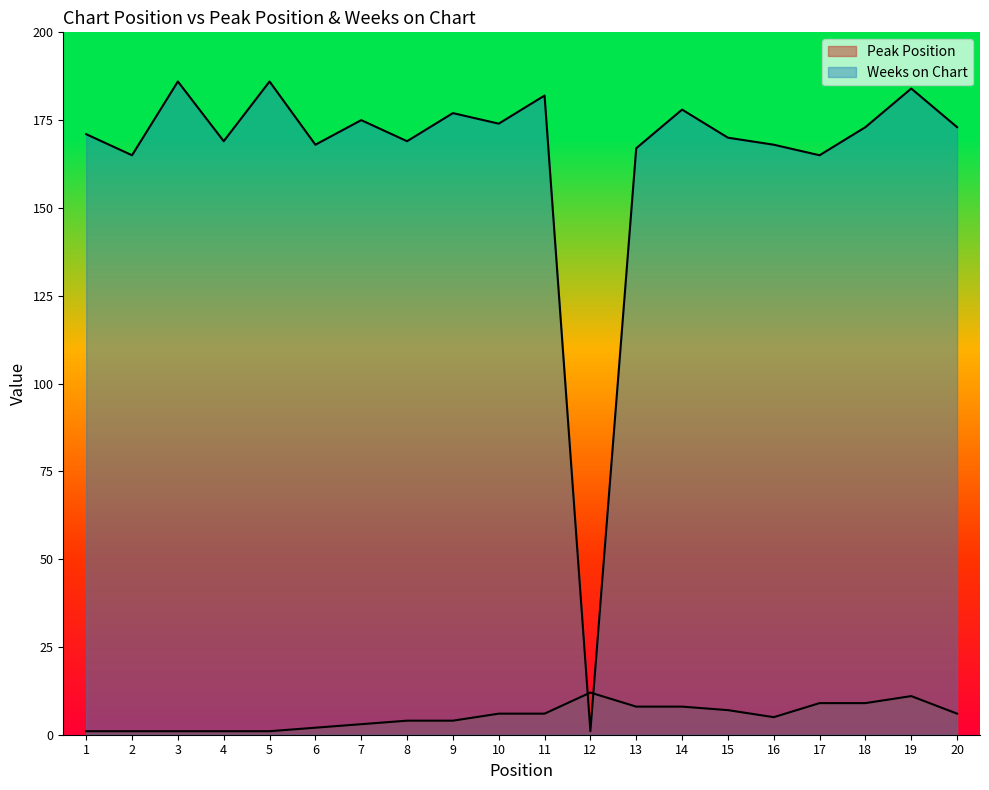

Where is Peak Position nearest to the value 6?

10